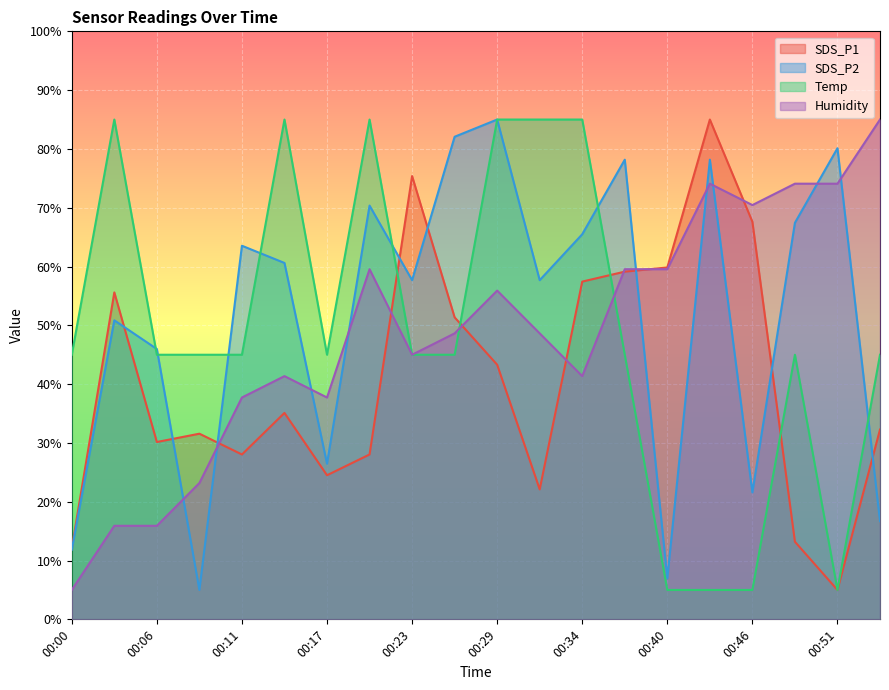

At how many categories does at least one series exceed 63?

15